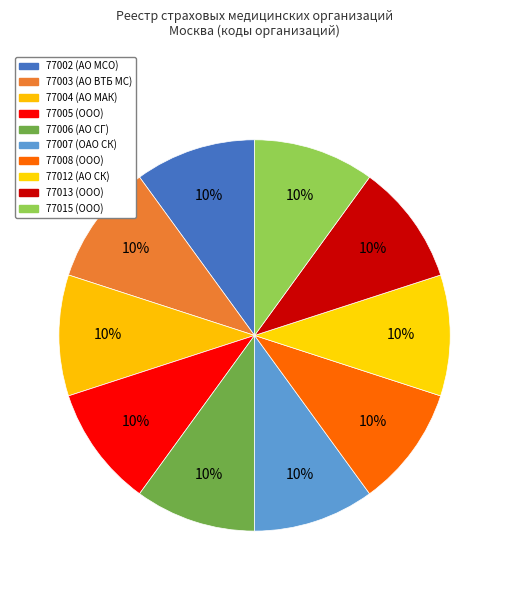

Is the sum of 77013 and 77008 greater than half?

No